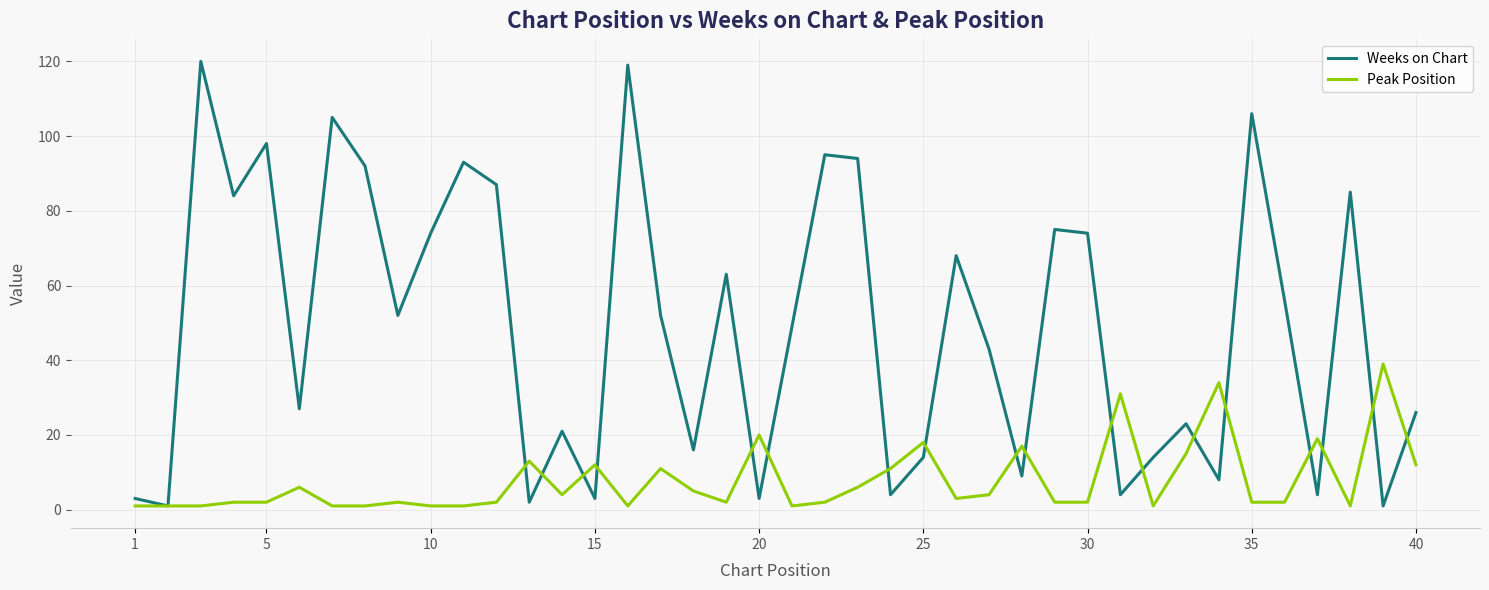

Which series has the largest total across all categories?

Weeks on Chart